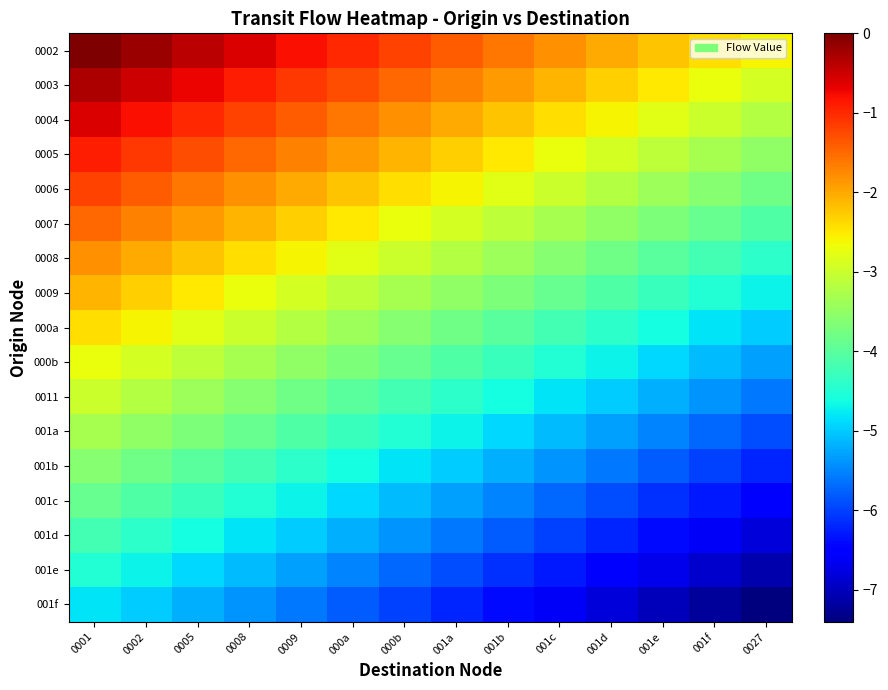

Reading left to right, extract all data points from this chart.

0002: 0001=-0.0	0002=-0.2	0005=-0.4	0008=-0.6	0009=-0.8	000a=-1.0	000b=-1.2	001a=-1.4	001b=-1.6	001c=-1.8	001d=-2.0	001e=-2.2	001f=-2.4	0027=-2.6
0003: 0001=-0.3	0002=-0.5	0005=-0.7	0008=-0.9	0009=-1.1	000a=-1.3	000b=-1.5	001a=-1.7	001b=-1.9	001c=-2.1	001d=-2.3	001e=-2.5	001f=-2.7	0027=-2.9
0004: 0001=-0.6	0002=-0.8	0005=-1.0	0008=-1.2	0009=-1.4	000a=-1.6	000b=-1.8	001a=-2.0	001b=-2.2	001c=-2.4	001d=-2.6	001e=-2.8	001f=-3.0	0027=-3.2
0005: 0001=-0.9	0002=-1.1	0005=-1.3	0008=-1.5	0009=-1.7	000a=-1.9	000b=-2.1	001a=-2.3	001b=-2.5	001c=-2.7	001d=-2.9	001e=-3.1	001f=-3.3	0027=-3.5
0006: 0001=-1.2	0002=-1.4	0005=-1.6	0008=-1.8	0009=-2.0	000a=-2.2	000b=-2.4	001a=-2.6	001b=-2.8	001c=-3.0	001d=-3.2	001e=-3.4	001f=-3.6	0027=-3.8
0007: 0001=-1.5	0002=-1.7	0005=-1.9	0008=-2.1	0009=-2.3	000a=-2.5	000b=-2.7	001a=-2.9	001b=-3.1	001c=-3.3	001d=-3.5	001e=-3.7	001f=-3.9	0027=-4.1
0008: 0001=-1.8	0002=-2.0	0005=-2.2	0008=-2.4	0009=-2.6	000a=-2.8	000b=-3.0	001a=-3.2	001b=-3.4	001c=-3.6	001d=-3.8	001e=-4.0	001f=-4.2	0027=-4.4
0009: 0001=-2.1	0002=-2.3	0005=-2.5	0008=-2.7	0009=-2.9	000a=-3.1	000b=-3.3	001a=-3.5	001b=-3.7	001c=-3.9	001d=-4.1	001e=-4.3	001f=-4.5	0027=-4.7
000a: 0001=-2.4	0002=-2.6	0005=-2.8	0008=-3.0	0009=-3.2	000a=-3.4	000b=-3.6	001a=-3.8	001b=-4.0	001c=-4.2	001d=-4.4	001e=-4.6	001f=-4.8	0027=-5.0
000b: 0001=-2.7	0002=-2.9	0005=-3.1	0008=-3.3	0009=-3.5	000a=-3.7	000b=-3.9	001a=-4.1	001b=-4.3	001c=-4.5	001d=-4.7	001e=-4.9	001f=-5.1	0027=-5.3
0011: 0001=-3.0	0002=-3.2	0005=-3.4	0008=-3.6	0009=-3.8	000a=-4.0	000b=-4.2	001a=-4.4	001b=-4.6	001c=-4.8	001d=-5.0	001e=-5.2	001f=-5.4	0027=-5.6
001a: 0001=-3.3	0002=-3.5	0005=-3.7	0008=-3.9	0009=-4.1	000a=-4.3	000b=-4.5	001a=-4.7	001b=-4.9	001c=-5.1	001d=-5.3	001e=-5.5	001f=-5.7	0027=-5.9
001b: 0001=-3.6	0002=-3.8	0005=-4.0	0008=-4.2	0009=-4.4	000a=-4.6	000b=-4.8	001a=-5.0	001b=-5.2	001c=-5.4	001d=-5.6	001e=-5.8	001f=-6.0	0027=-6.2
001c: 0001=-3.9	0002=-4.1	0005=-4.3	0008=-4.5	0009=-4.7	000a=-4.9	000b=-5.1	001a=-5.3	001b=-5.5	001c=-5.7	001d=-5.9	001e=-6.1	001f=-6.3	0027=-6.5
001d: 0001=-4.2	0002=-4.4	0005=-4.6	0008=-4.8	0009=-5.0	000a=-5.2	000b=-5.4	001a=-5.6	001b=-5.8	001c=-6.0	001d=-6.2	001e=-6.4	001f=-6.6	0027=-6.8
001e: 0001=-4.5	0002=-4.7	0005=-4.9	0008=-5.1	0009=-5.3	000a=-5.5	000b=-5.7	001a=-5.9	001b=-6.1	001c=-6.3	001d=-6.5	001e=-6.7	001f=-6.9	0027=-7.1
001f: 0001=-4.8	0002=-5.0	0005=-5.2	0008=-5.4	0009=-5.6	000a=-5.8	000b=-6.0	001a=-6.2	001b=-6.4	001c=-6.6	001d=-6.8	001e=-7.0	001f=-7.2	0027=-7.4